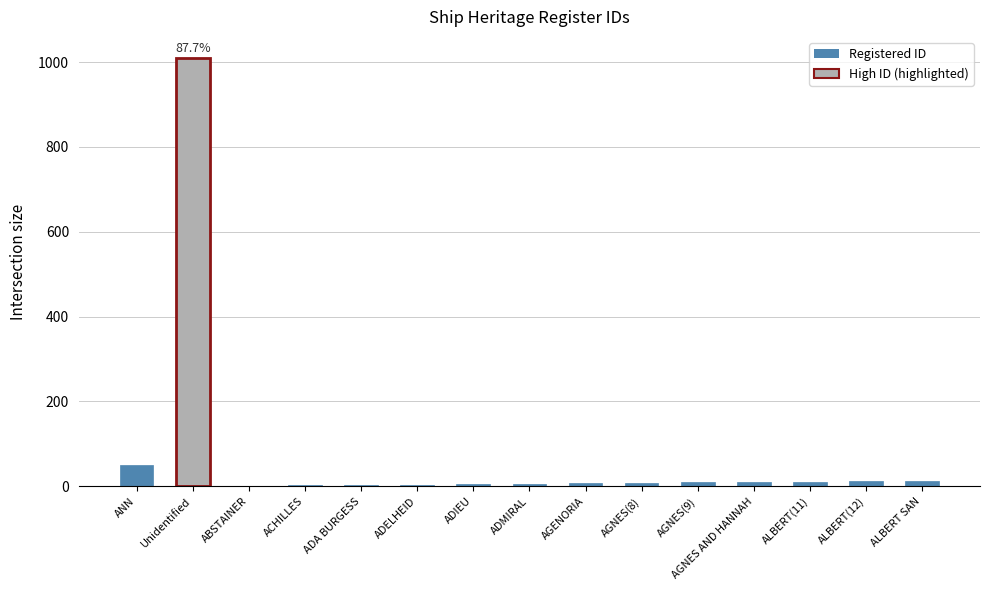

The value at AGNES AND HANNAH is 10. True or false?

True